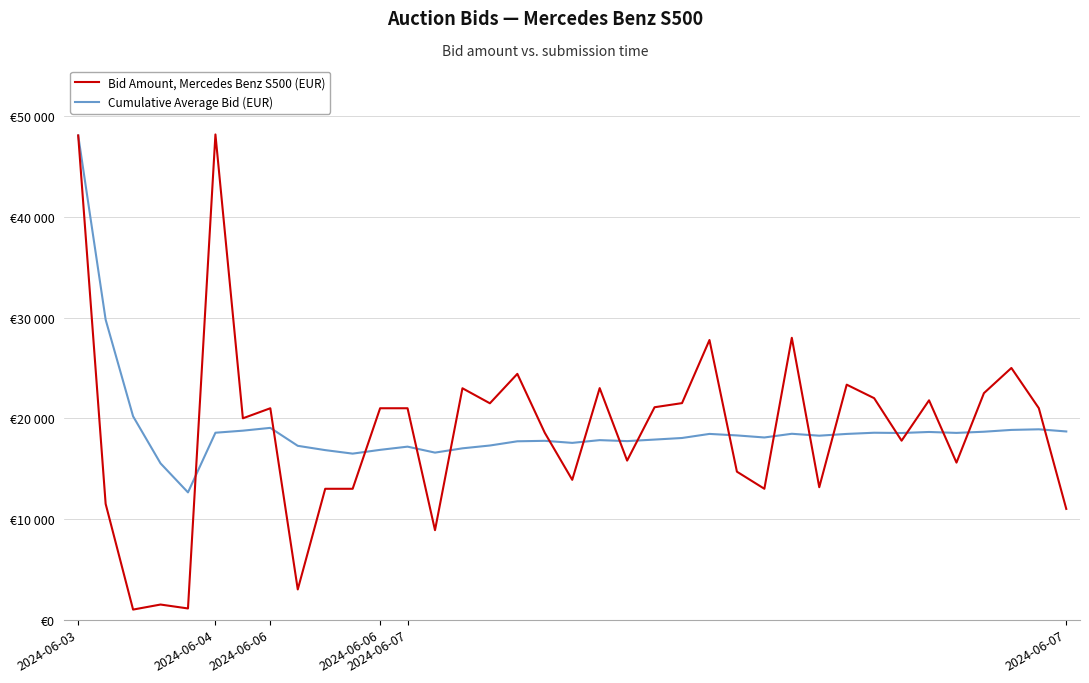

What is the maximum value shown in the chart?

48200.0